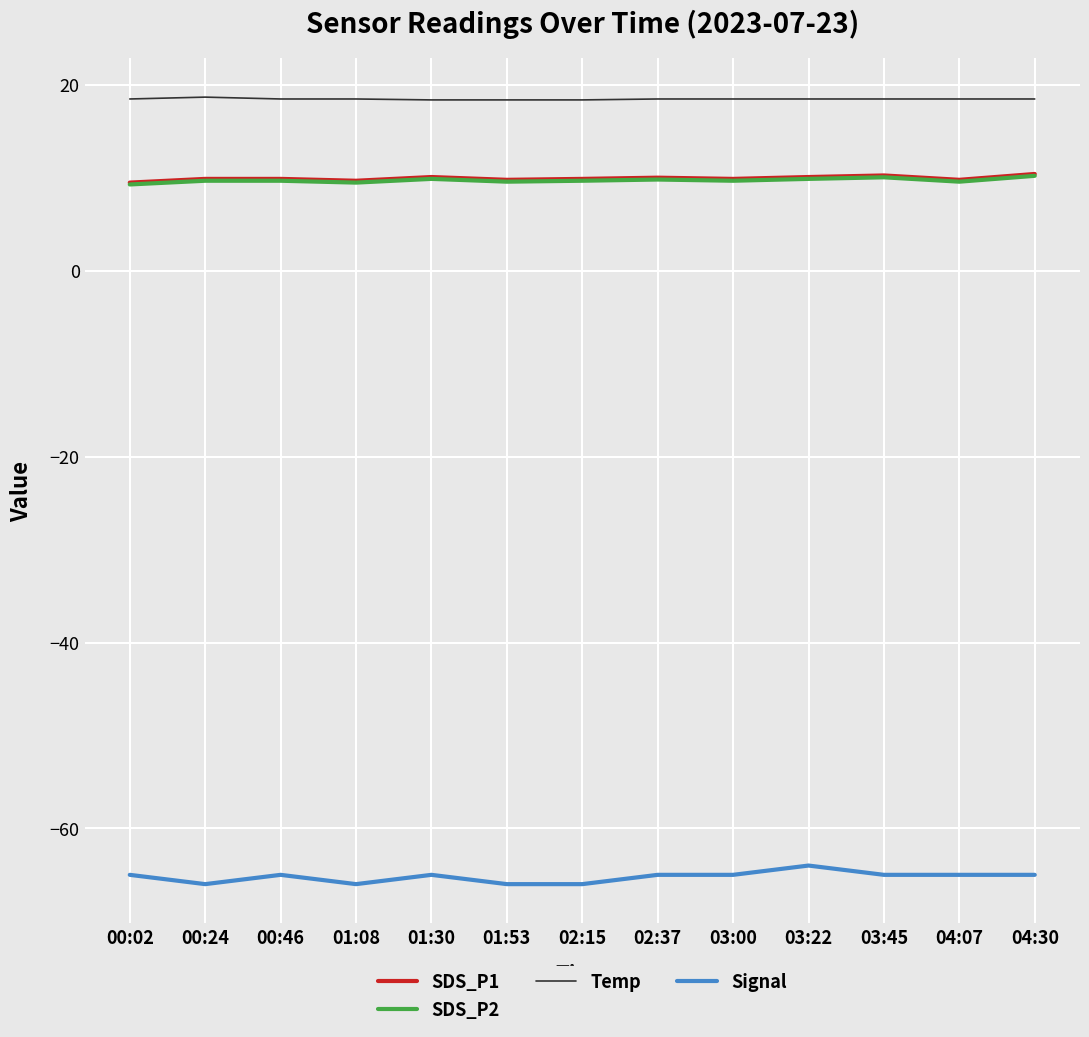

Which series has the largest total across all categories?

Temp